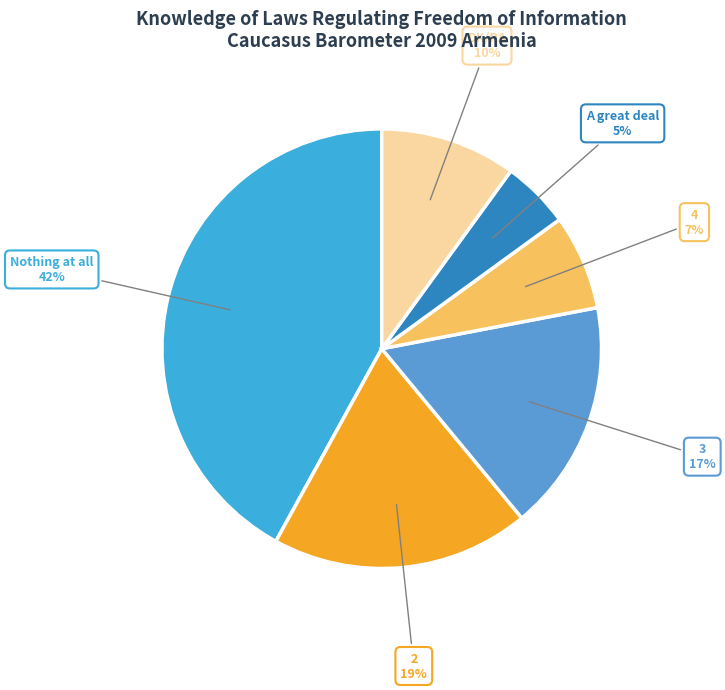

Does any single category account for the majority?

No